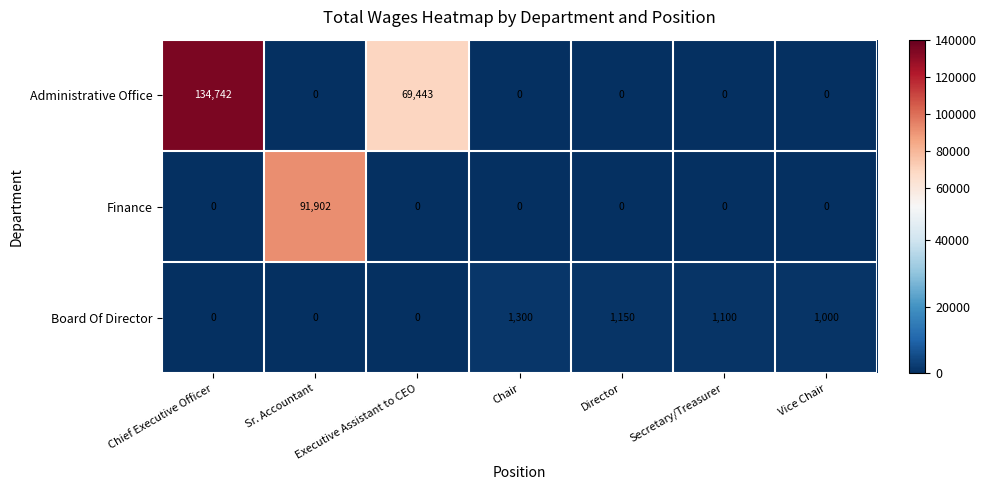

How many distinct data groups are displayed?

3